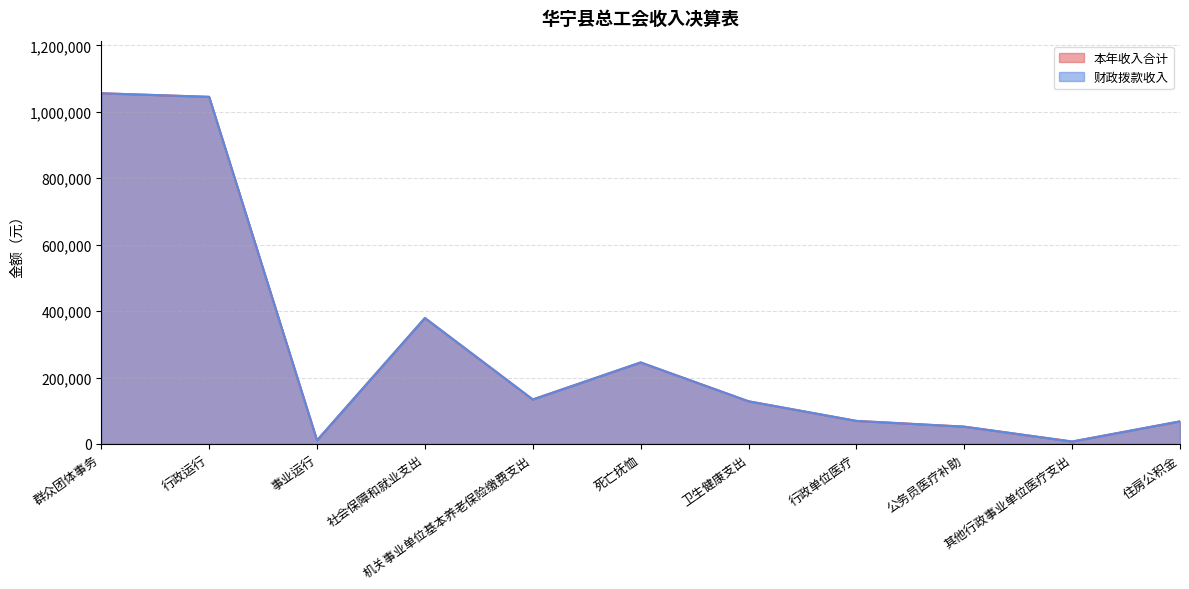

What is the value of the 财政拨款收入 point at the 1st from the left?

1056020.0